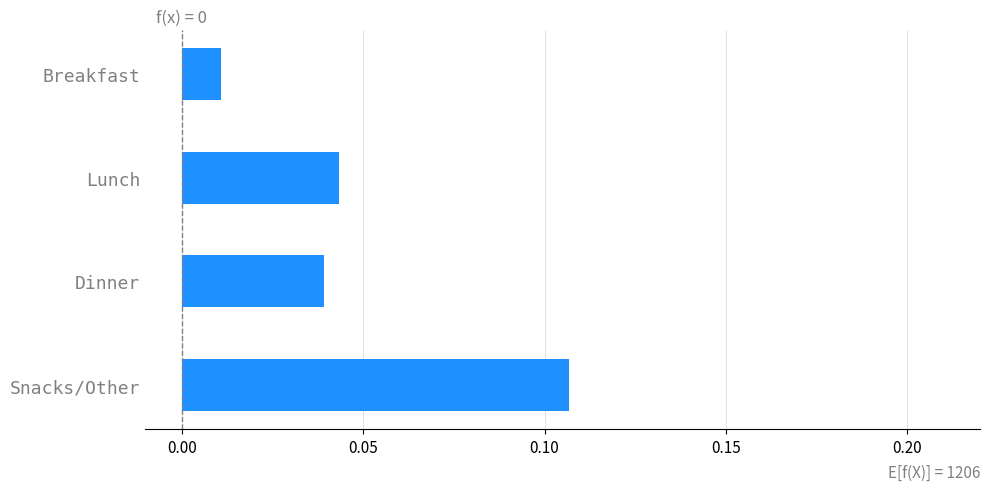

How many series are shown in this chart?

1